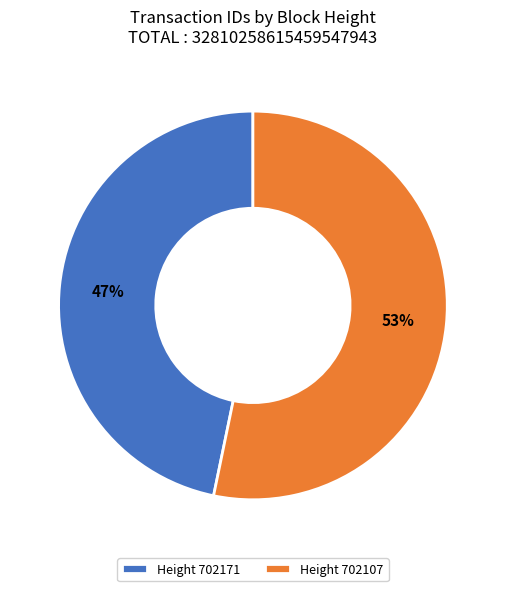

Count the number of slices in the pie.

2